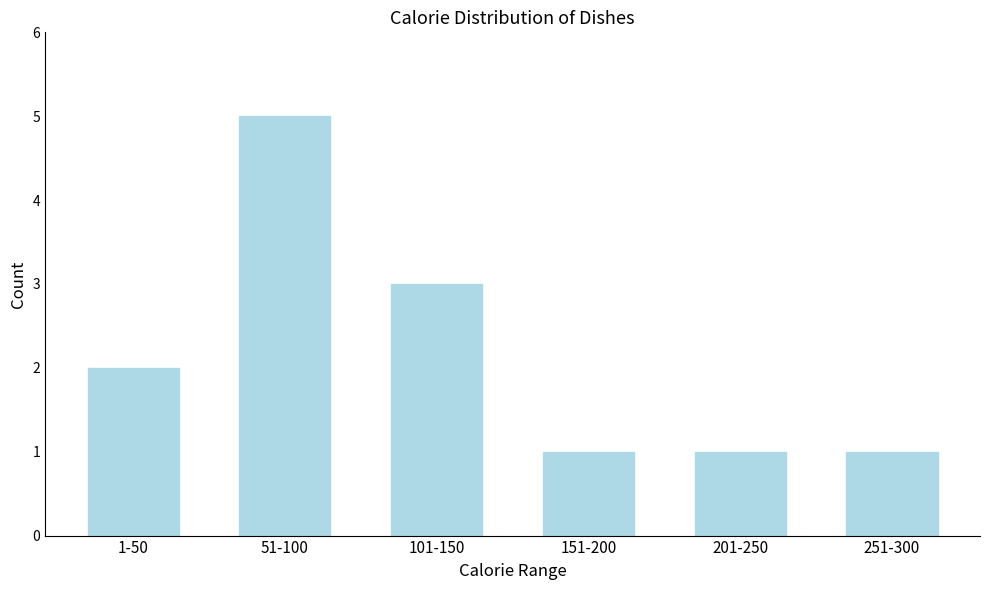

Reading left to right, transcribe all the data shown in this chart.

1-50=2	51-100=5	101-150=3	151-200=1	201-250=1	251-300=1